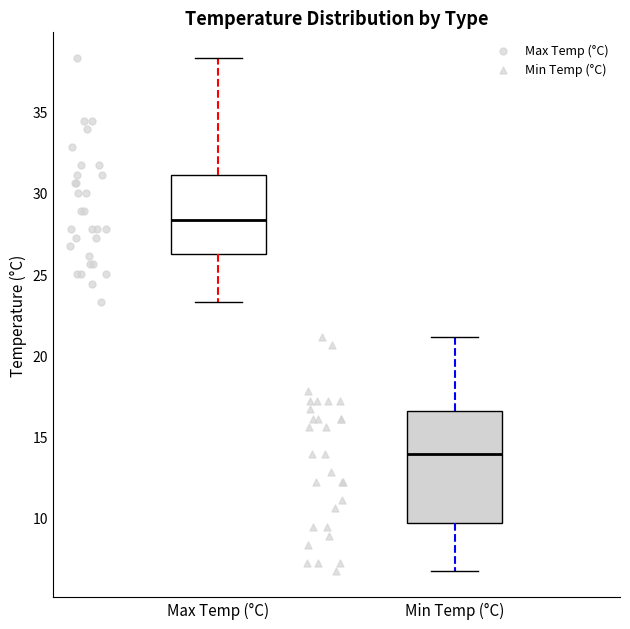

Where does the lower whisker of the box for Min Temp (°C) end on the y-axis? The values are not printed on the chart, so give them approximately, as read against the axis.

6.5